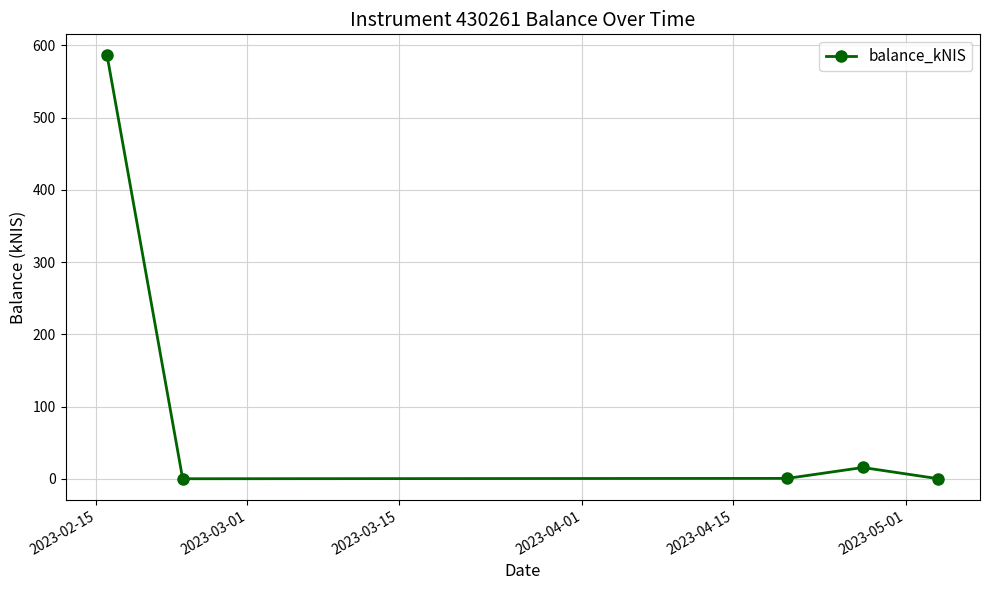

What is the difference between the second highest and minimum values?

15.6